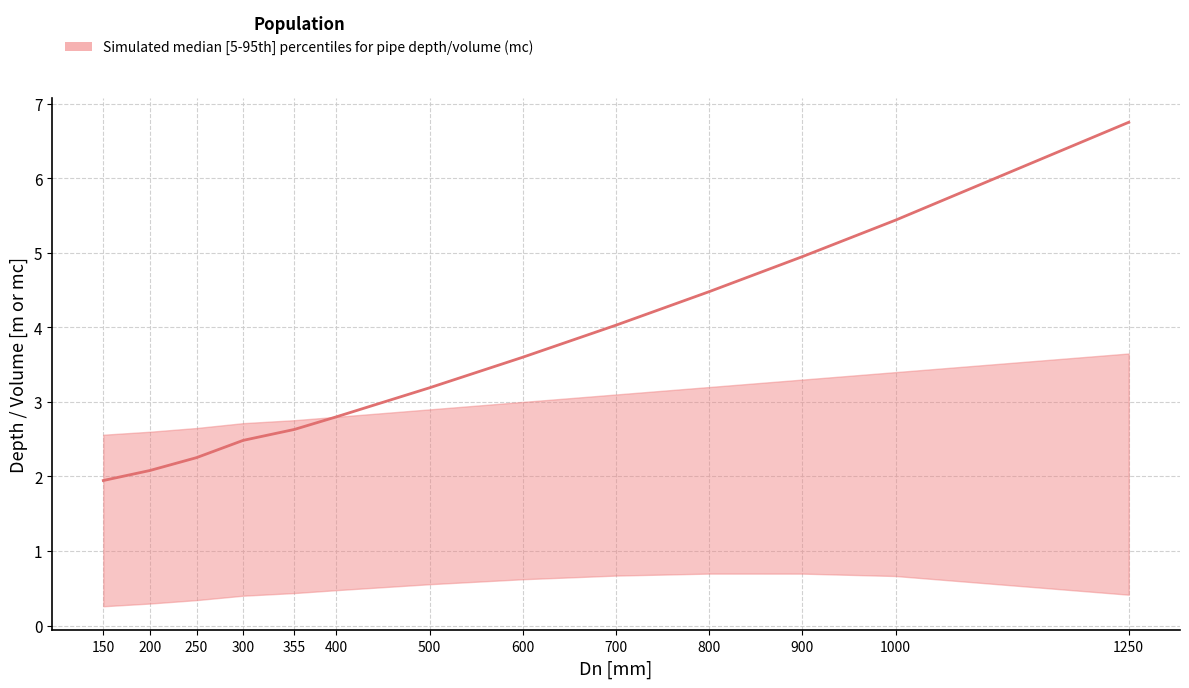

At which category does the chart reach its minimum across all series?

150